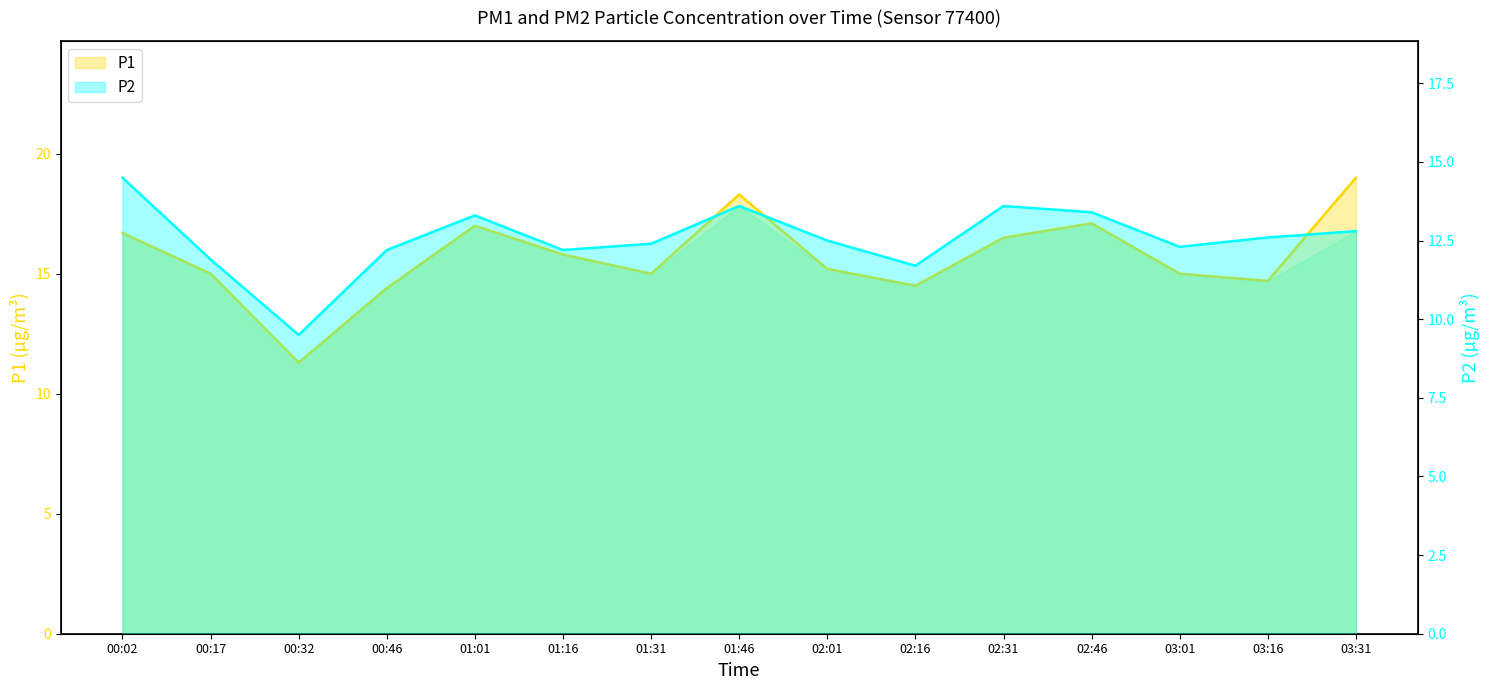

How many values in the P1 series exceed 15?

8